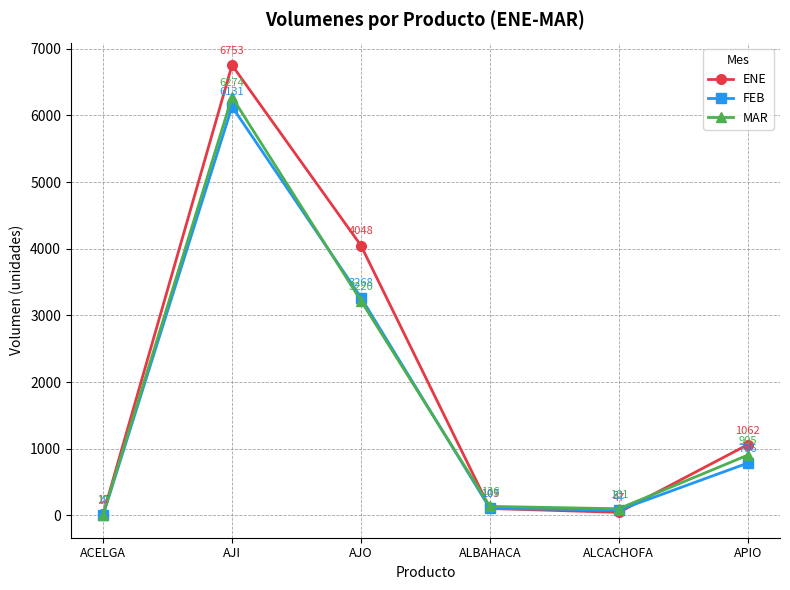

At how many categories does at least one series exceed 80?

5